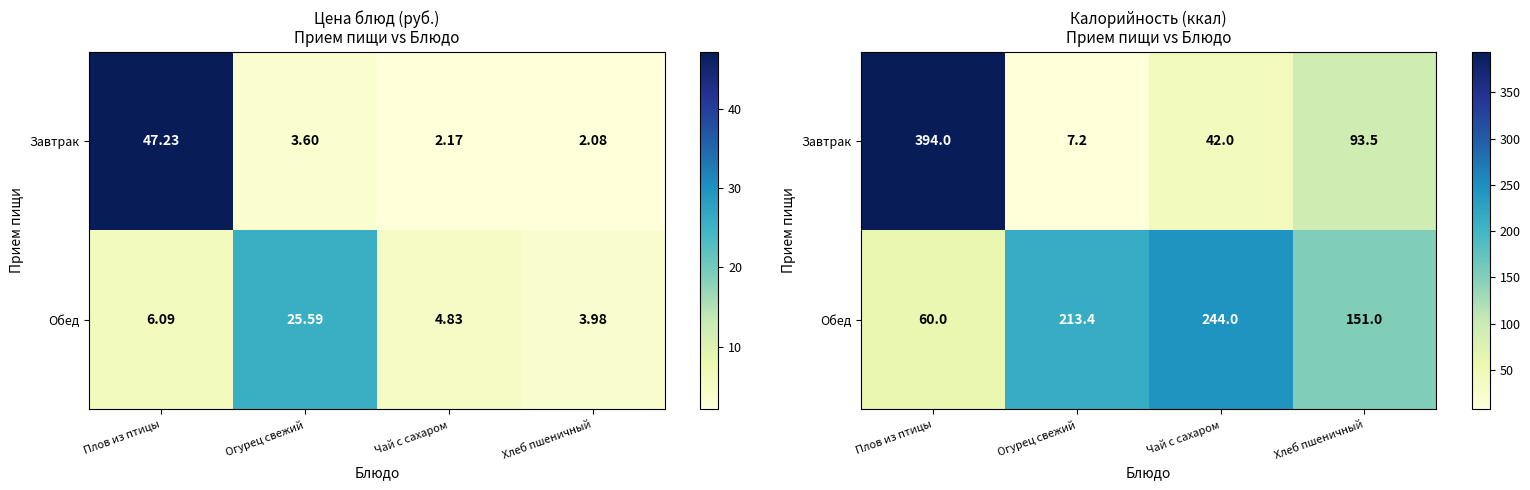

What is the average value of the Завтрак series?

134.2